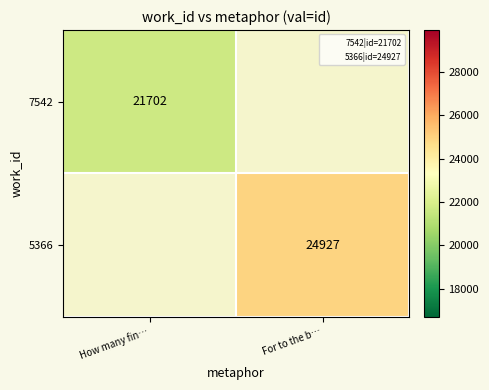

The value of 5366 at For to the b… is 24927. True or false?

True